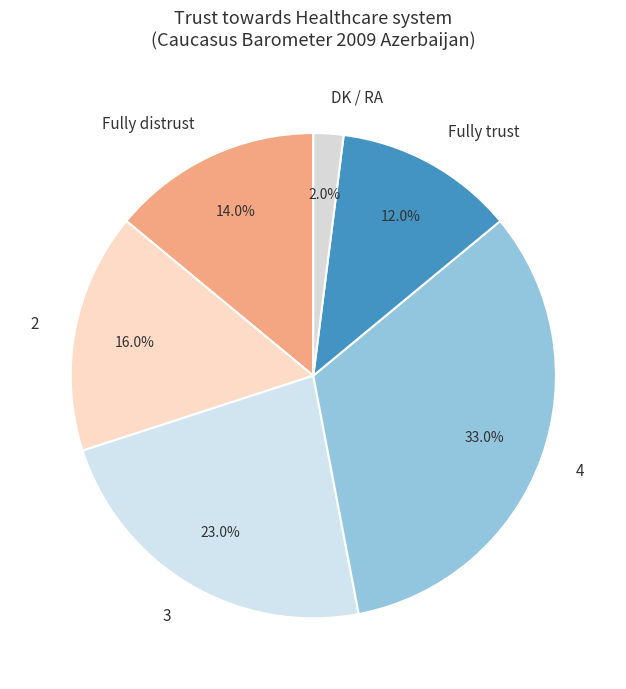

To the nearest percent, what portion does Fully trust represent?

12%